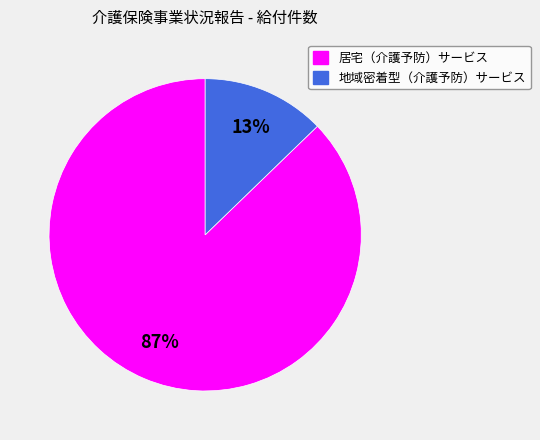

Between 地域密着型（介護予防）サービス and 居宅（介護予防）サービス, which is larger?

居宅（介護予防）サービス